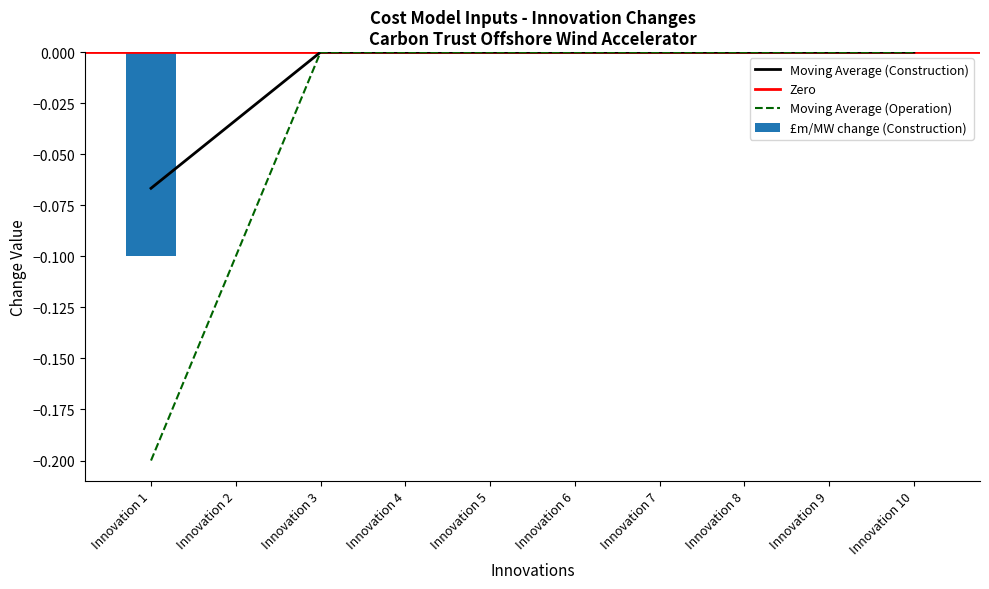

List the labels in order of value, smallest first.

Innovation 1, Innovation 2, Innovation 3, Innovation 4, Innovation 5, Innovation 6, Innovation 7, Innovation 8, Innovation 9, Innovation 10